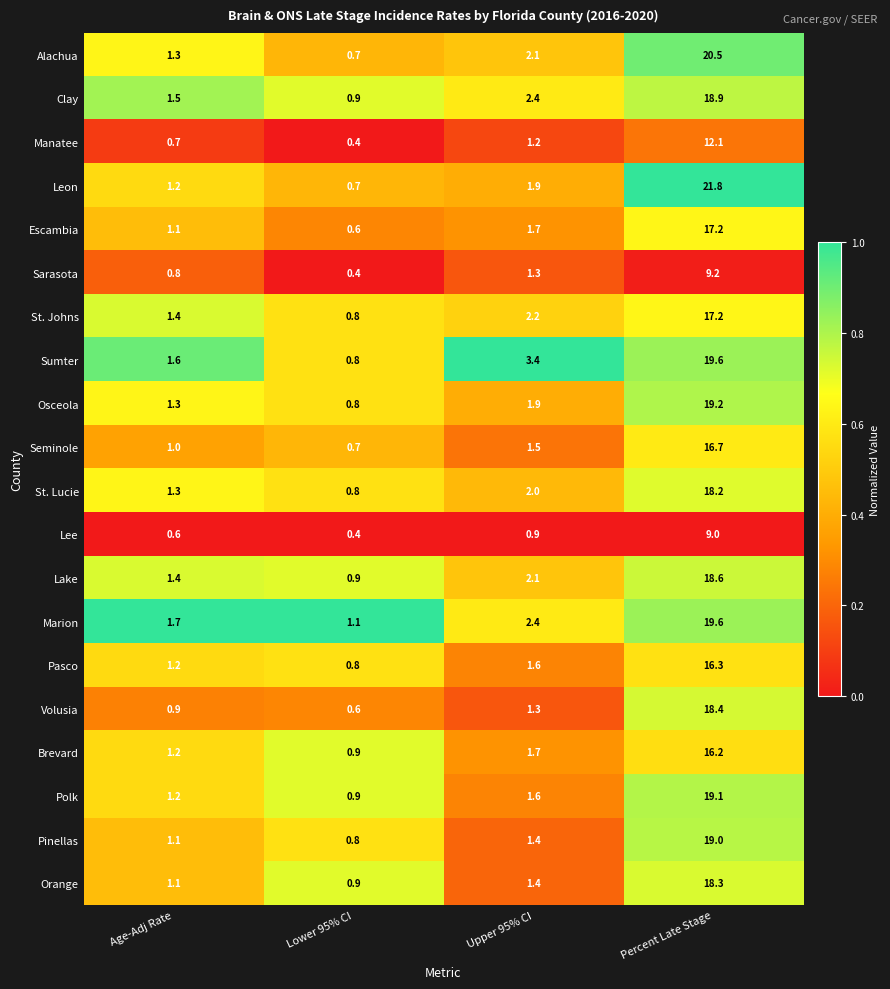

The St. Lucie series shows 18.2 at Percent Late Stage. True or false?

True